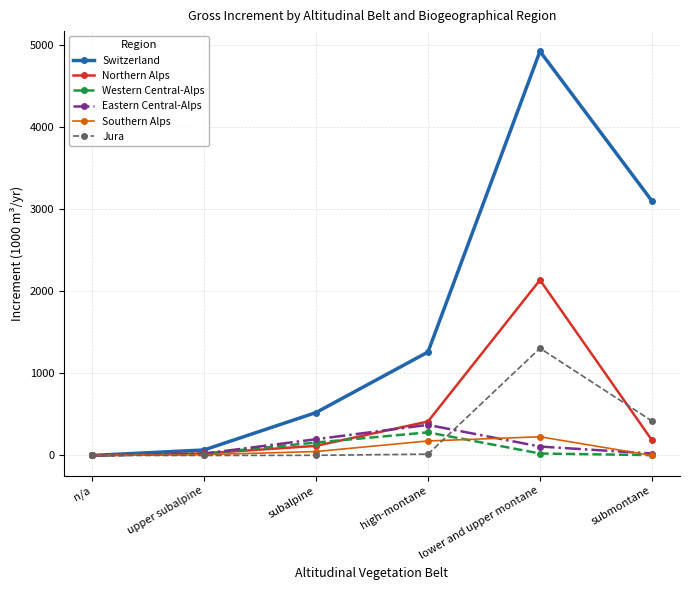

At which category is the sum across all series the highest?

lower and upper montane